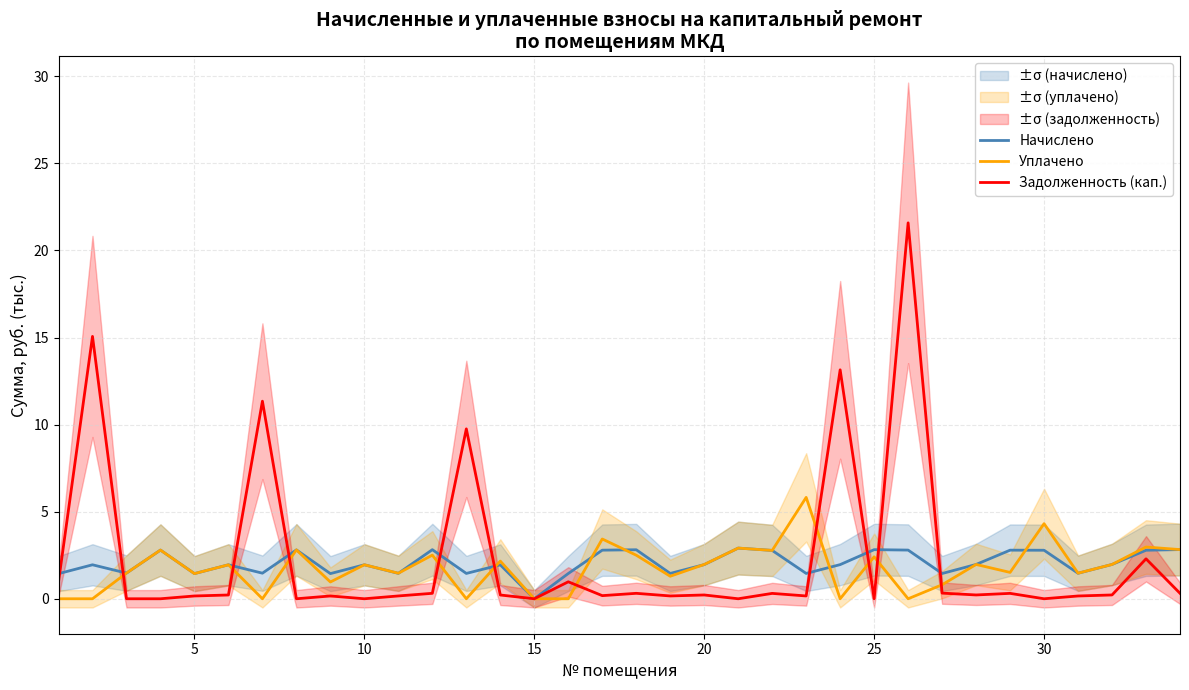

List the series in order of their peak value, highest first.

Задолженность (кап.), Уплачено, Начислено